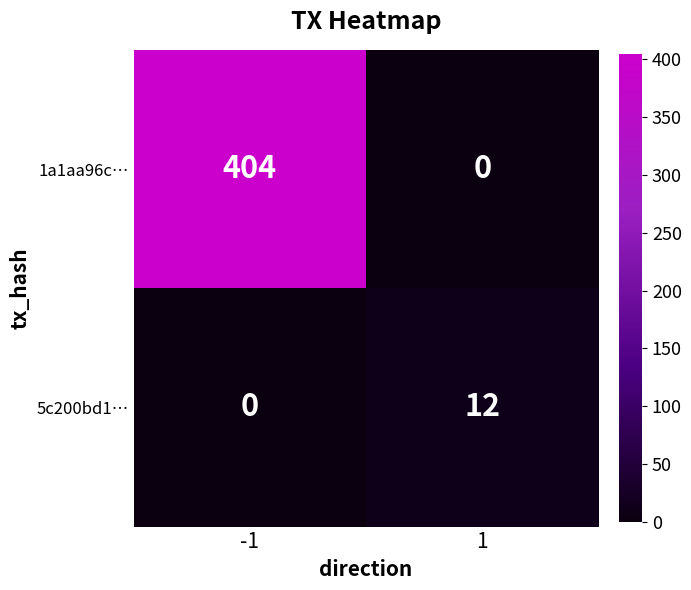

At -1, list the series in order from largest to smallest.

1a1aa96c…, 5c200bd1…